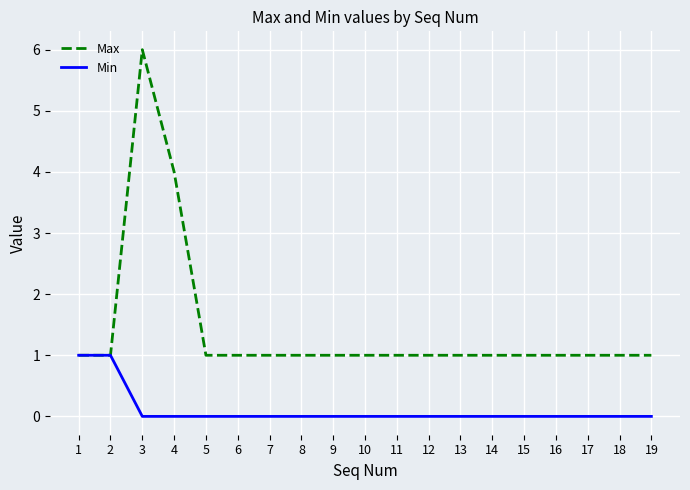

Is the value of Max at 11 greater than the value of Min at 11?

Yes